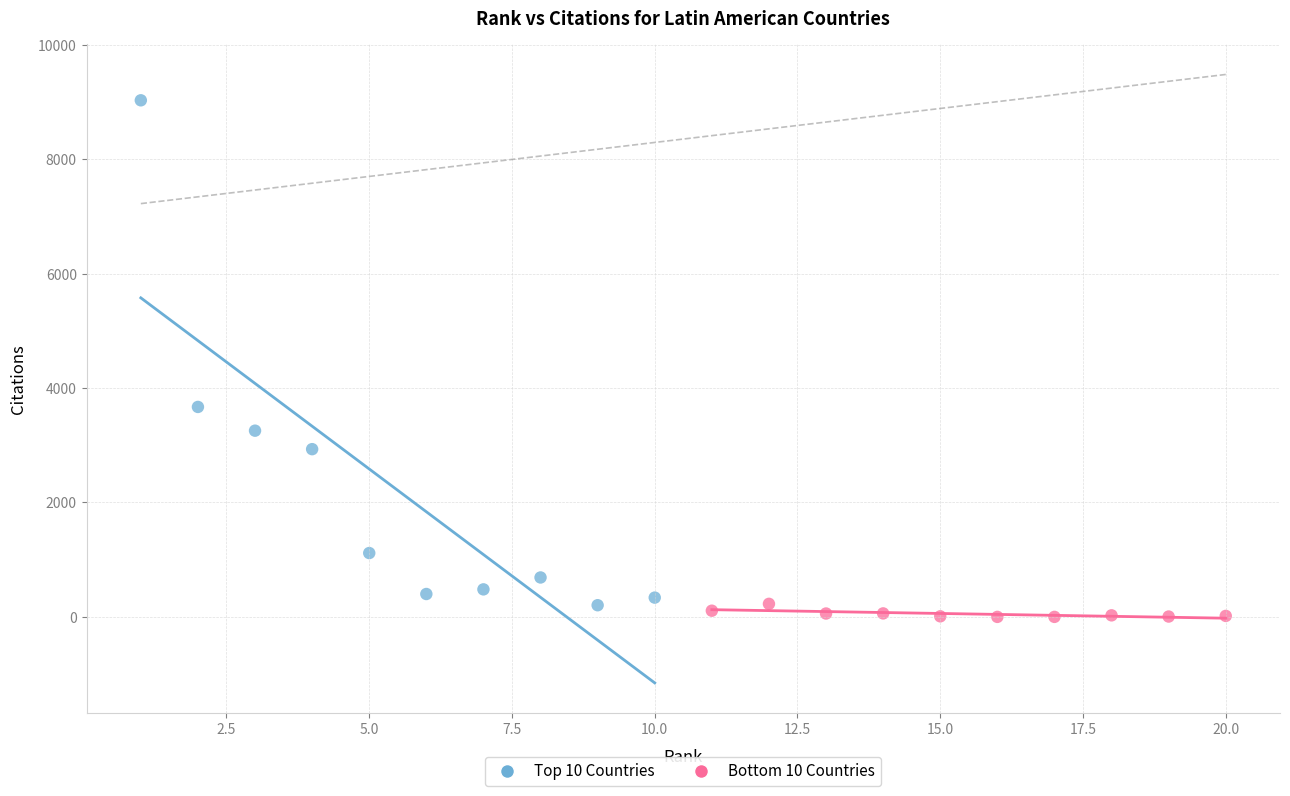

Which series contains the highest Y value?

Top 10 Countries